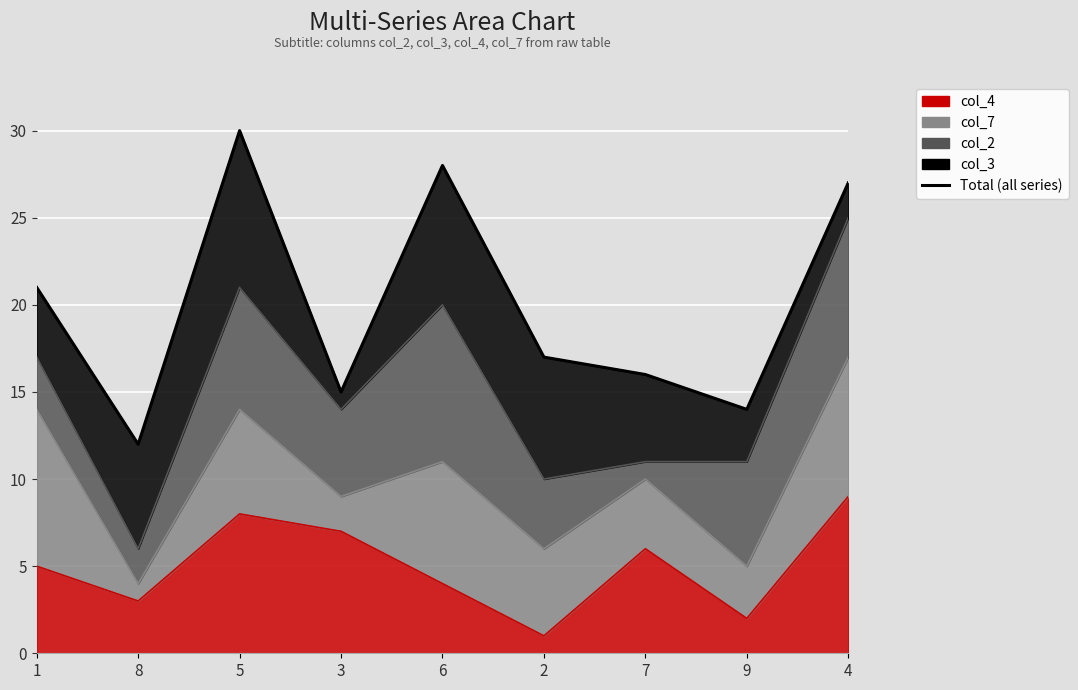

Reading left to right, list all the values displayed in this chart.

col_4_line: 5	3	8	7	4	1	6	2	9
col_7_line: 14	4	14	9	11	6	10	5	17
col_2_line: 17	6	21	14	20	10	11	11	25
col_3_line: 21	12	30	15	28	17	16	14	27
Total (all series): 21	12	30	15	28	17	16	14	27